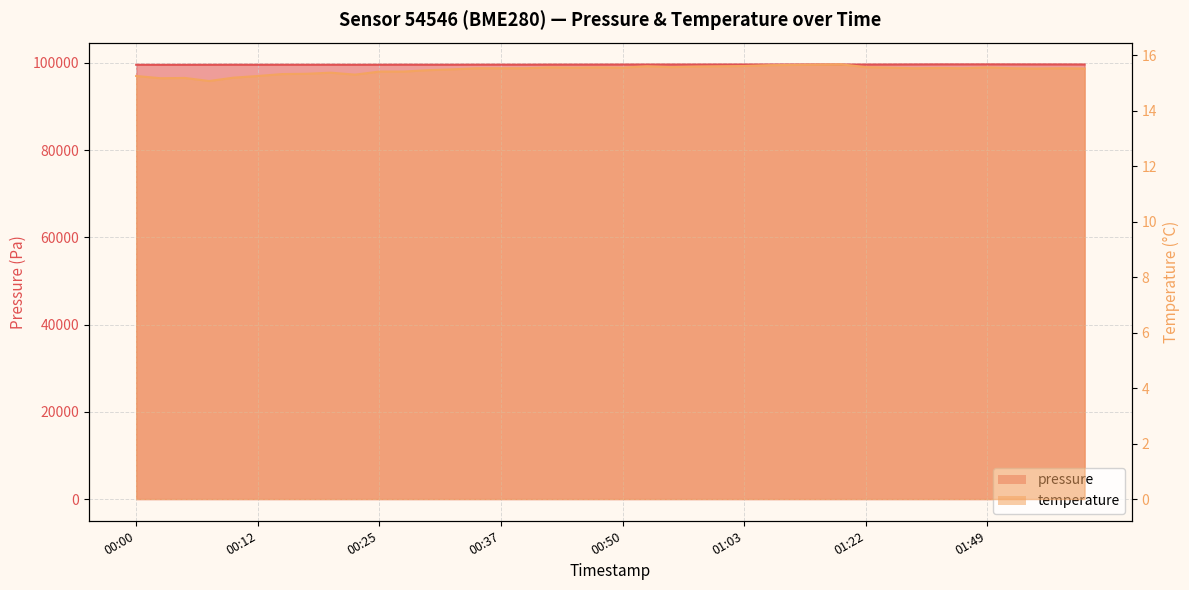

Reading left to right, extract all data points from this chart.

pressure: 00:00=99548.3	00:02=99538.5	00:05=99542.8	00:07=99548.8	00:10=99558.0	00:12=99551.8	00:15=99558.2	00:17=99554.4	00:20=99558.4	00:22=99551.2	00:25=99559.7	00:27=99570.5	00:30=99563.7	00:32=99564.1	00:35=99573.5	00:37=99575.3	00:39=99573.5	00:42=99588.4	00:45=99589.5	00:47=99594.7	00:50=99603.0	00:53=99605.9	00:55=99607.2	00:58=99607.8	01:01=99616.8	01:03=99616.5	01:06=99615.3	01:08=99615.2	01:11=99624.9	01:13=99612.3	01:22=99604.4	01:25=99613.8	01:36=99627.5	01:41=99640.0	01:44=99641.0	01:49=99643.3	01:52=99638.2	01:57=99633.9	02:00=99632.0	02:03=99619.6
temperature: 00:00=15.2	00:02=15.2	00:05=15.2	00:07=15.1	00:10=15.2	00:12=15.2	00:15=15.3	00:17=15.3	00:20=15.4	00:22=15.3	00:25=15.4	00:27=15.4	00:30=15.5	00:32=15.5	00:35=15.5	00:37=15.5	00:39=15.5	00:42=15.6	00:45=15.6	00:47=15.6	00:50=15.6	00:53=15.6	00:55=15.6	00:58=15.6	01:01=15.6	01:03=15.6	01:06=15.6	01:08=15.7	01:11=15.7	01:13=15.7	01:22=15.6	01:25=15.6	01:36=15.5	01:41=15.5	01:44=15.5	01:49=15.6	01:52=15.5	01:57=15.5	02:00=15.5	02:03=15.5